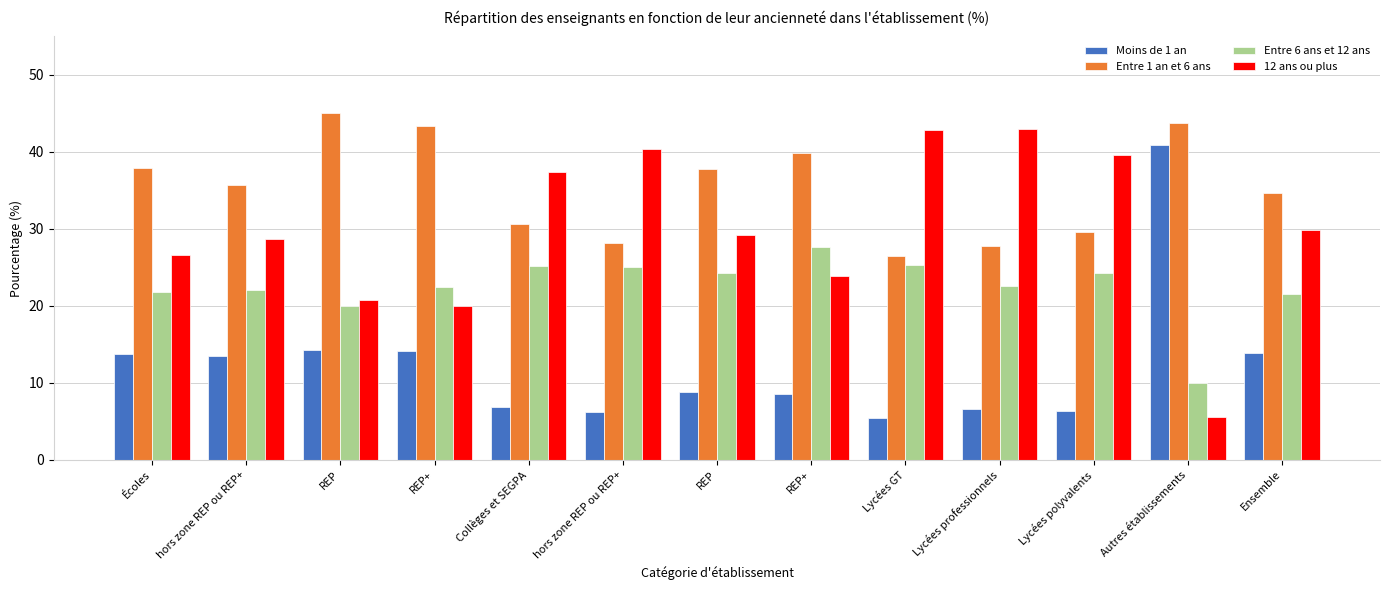

How many bars are there in each group?

4